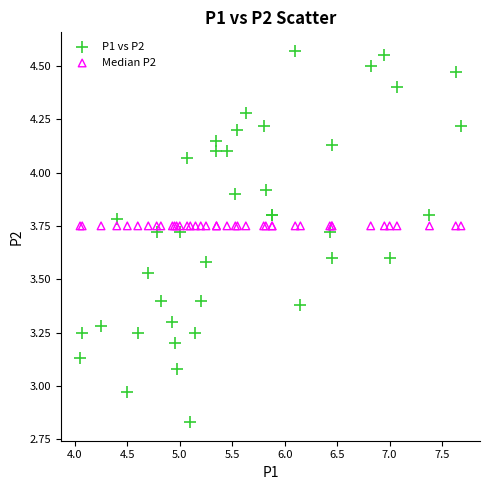

What are all the series names shown in the legend?

P1 vs P2, Median P2